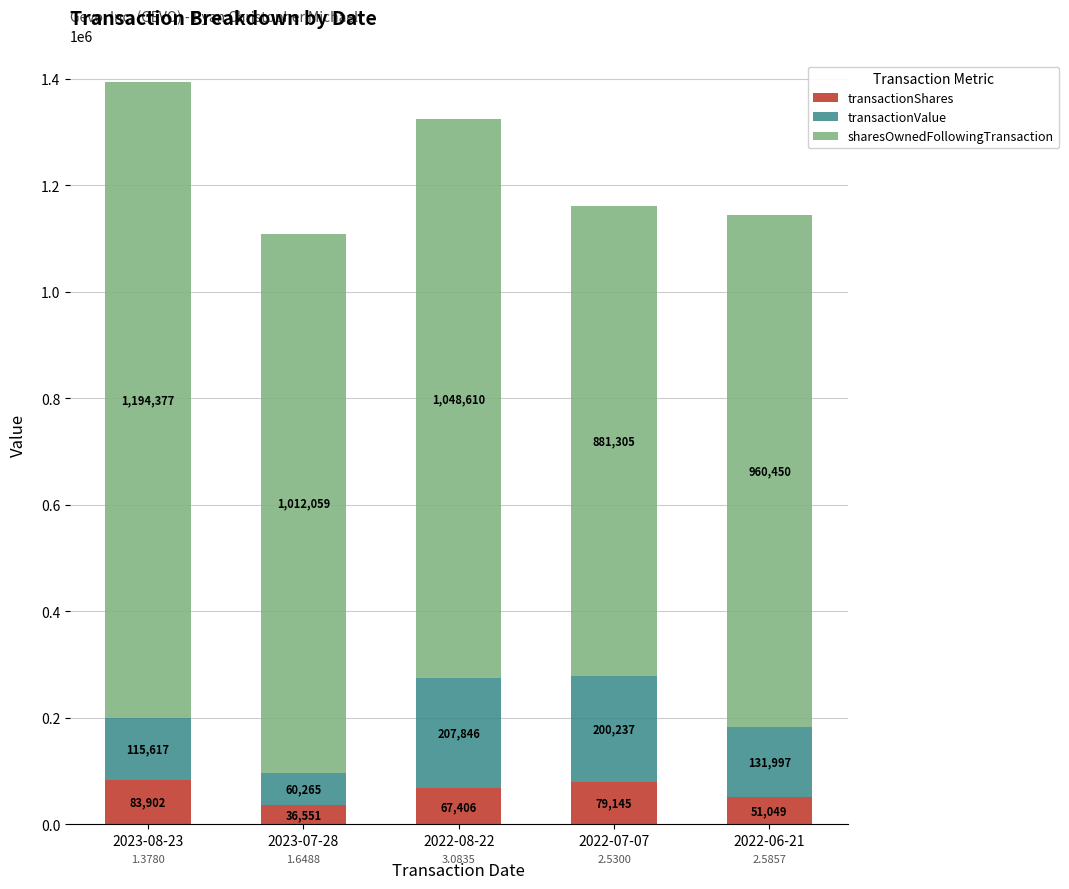

What is the difference between the second highest and second lowest values in the transactionShares series?

28096